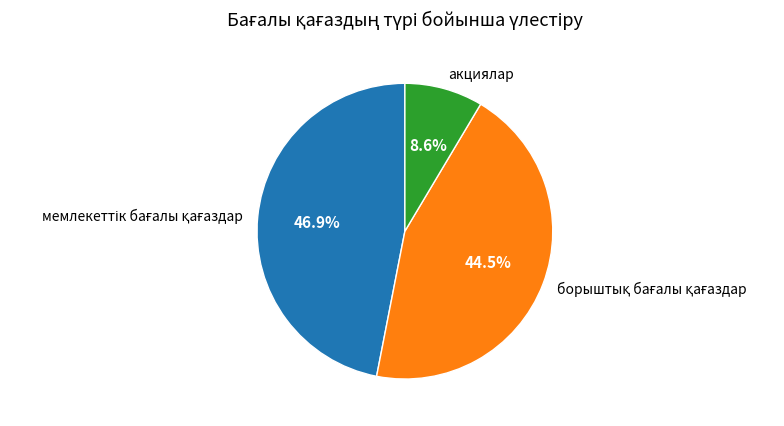

How much of the chart is everything except акциялар?

91.4%